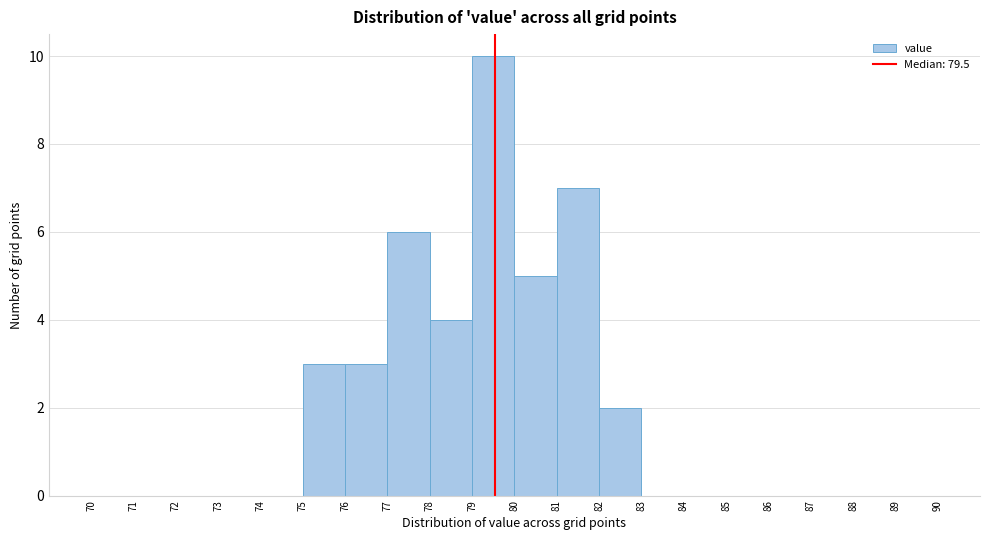

Reading left to right, transcribe this chart: for each bar, give the range it covers on the x-axis and its height. The values are not printed on the chart, so give them approximately, as read against the axis.

70 to 71: 0
71 to 72: 0
72 to 73: 0
73 to 74: 0
74 to 75: 0
75 to 76: 3
76 to 77: 3
77 to 78: 6
78 to 79: 4
79 to 80: 10
80 to 81: 5
81 to 82: 7
82 to 83: 2
83 to 84: 0
84 to 85: 0
85 to 86: 0
86 to 87: 0
87 to 88: 0
88 to 89: 0
89 to 90: 0